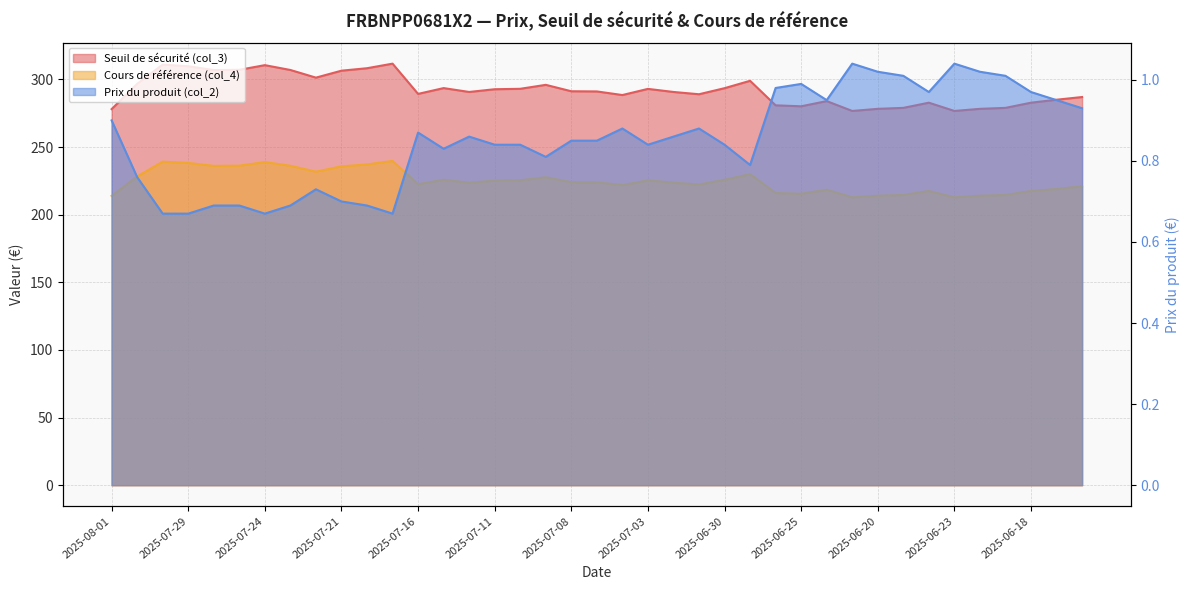

At which label is Cours de référence (col_4) closest to 226?

2025-07-15